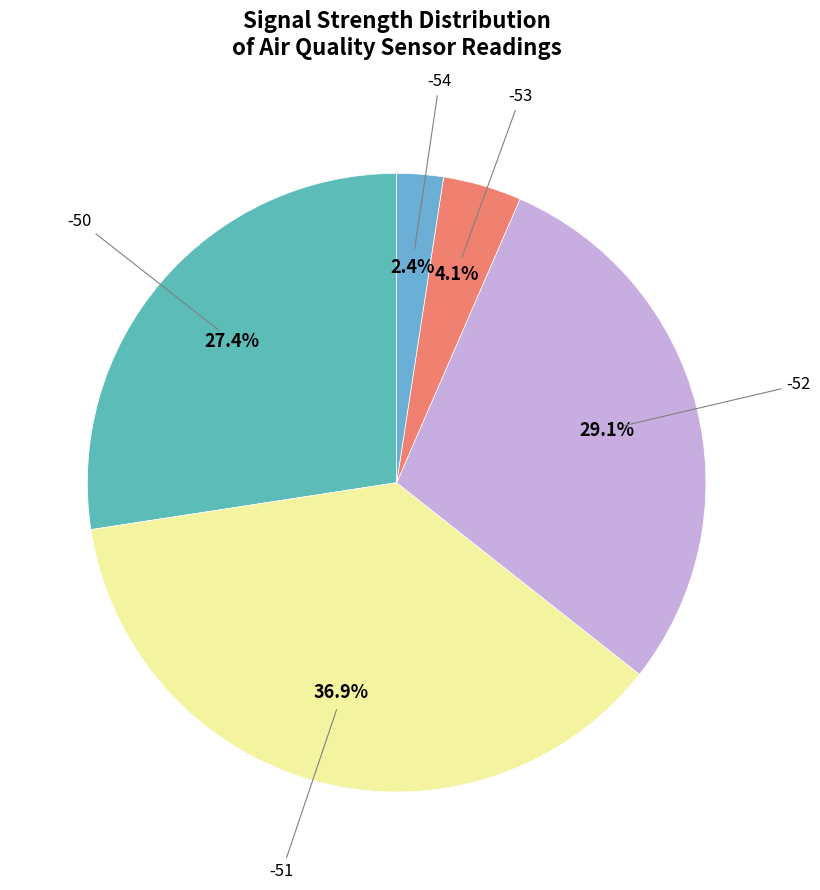

Is there a majority slice in this chart?

No